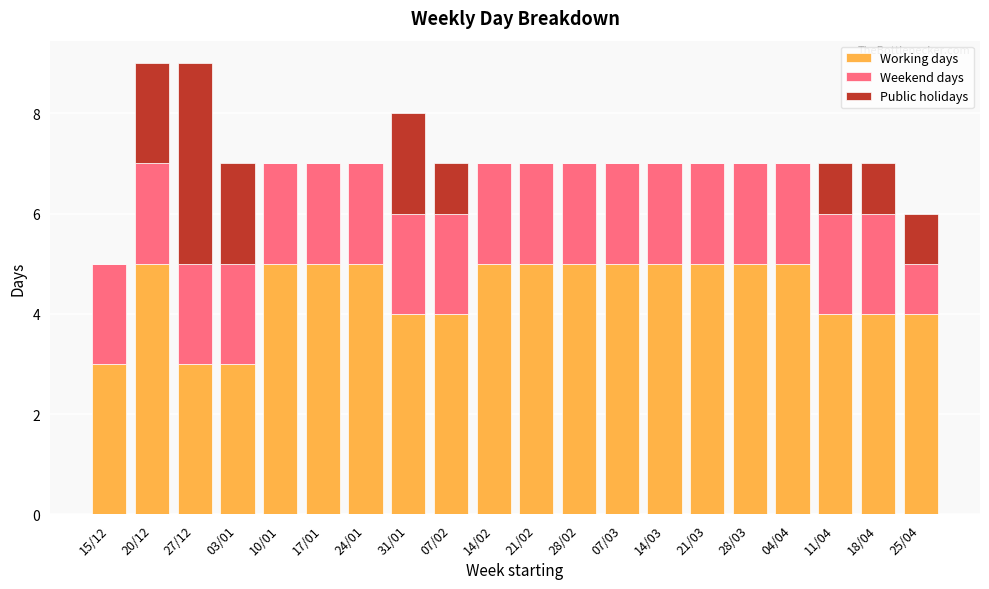

The value of Working days at 15/12 is 4. True or false?

False